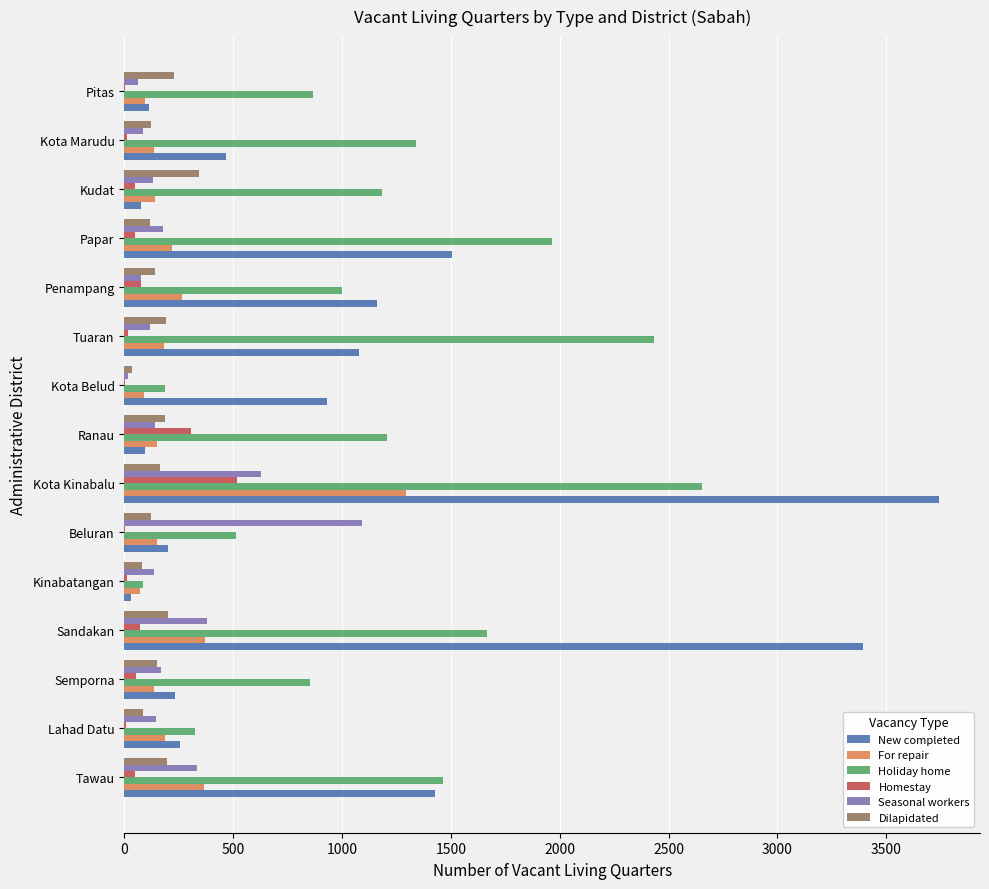

At which label is New completed closest to 1888?

Papar